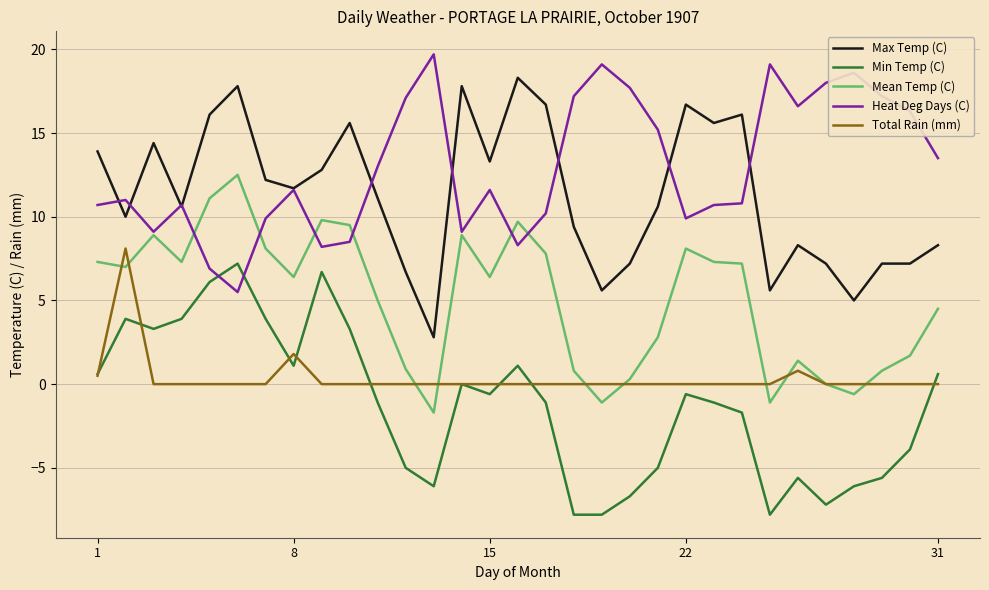

What is the greatest value displayed?

19.7